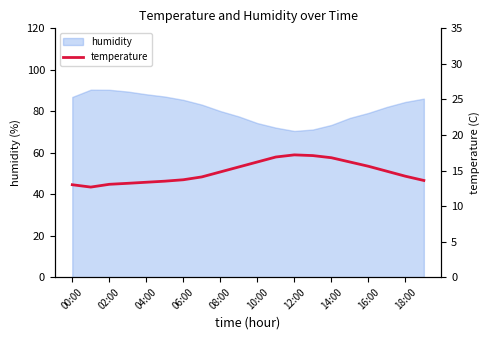

Is it true that humidity equals 40.4 at 12:00?

False